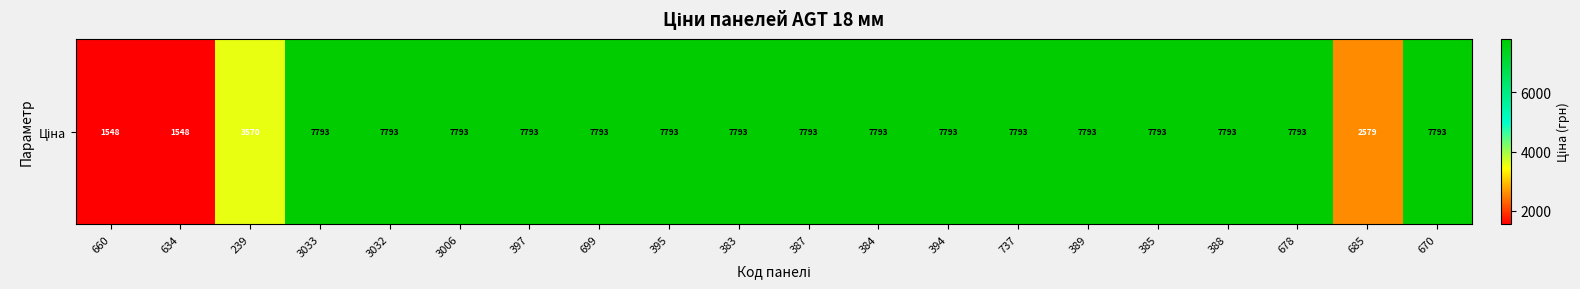

What is the ratio of the value at 3032 to the value at 388?

1.0